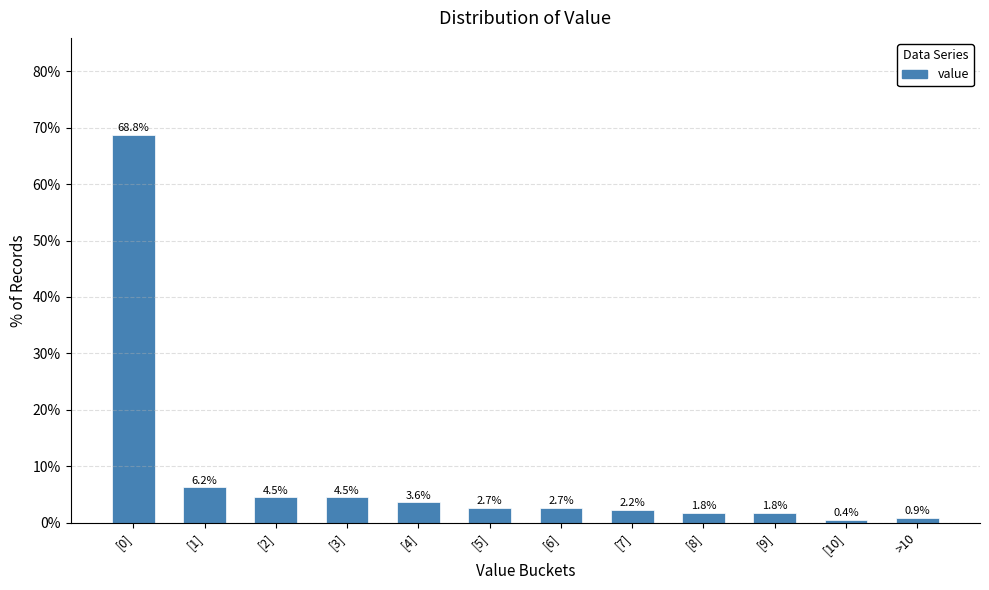

Is it true that the value at [7] is 2.2?

True